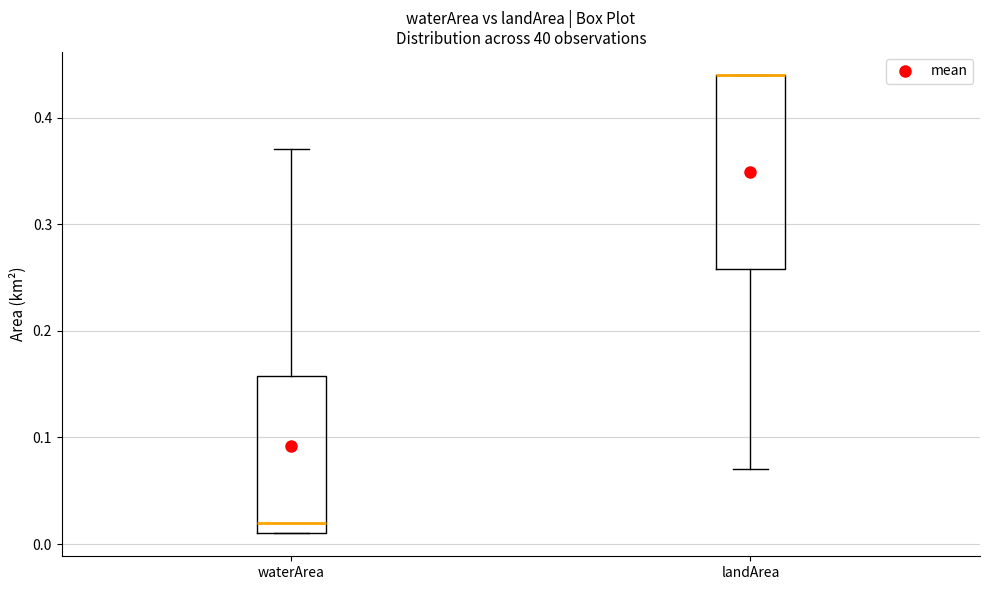

Comparing the boxes themselves (not the whiskers), which one is the tallest?

landArea